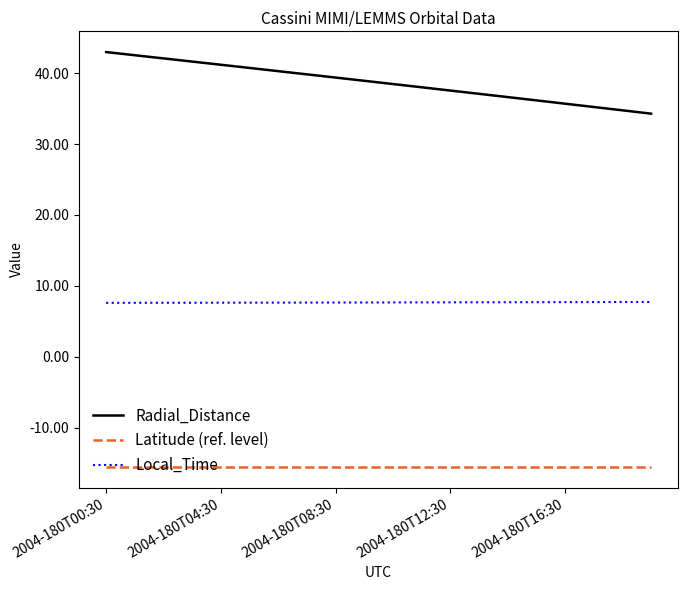

Rank the series by their maximum value, from highest to lowest.

Radial_Distance, Local_Time, Latitude (ref. level)